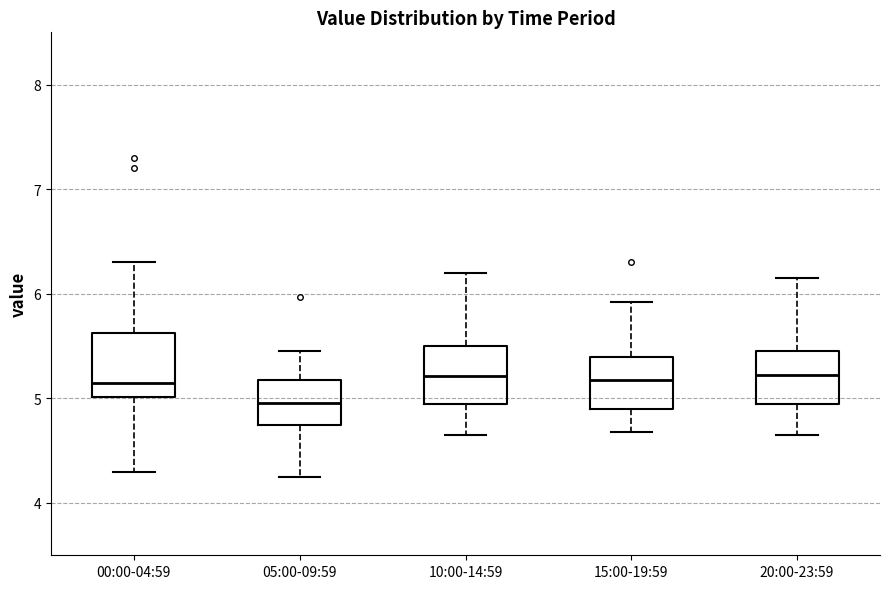

Which box's median line is the lowest?

05:00-09:59